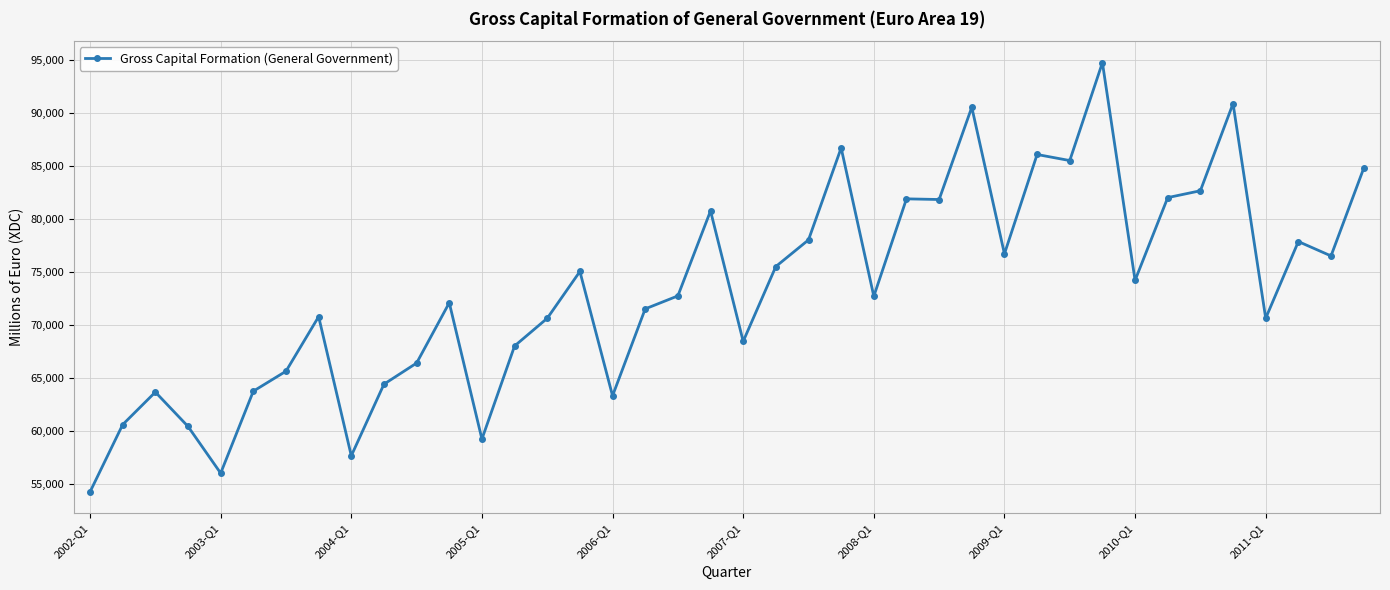

What is the value of the 11th point from the left?

66401.0